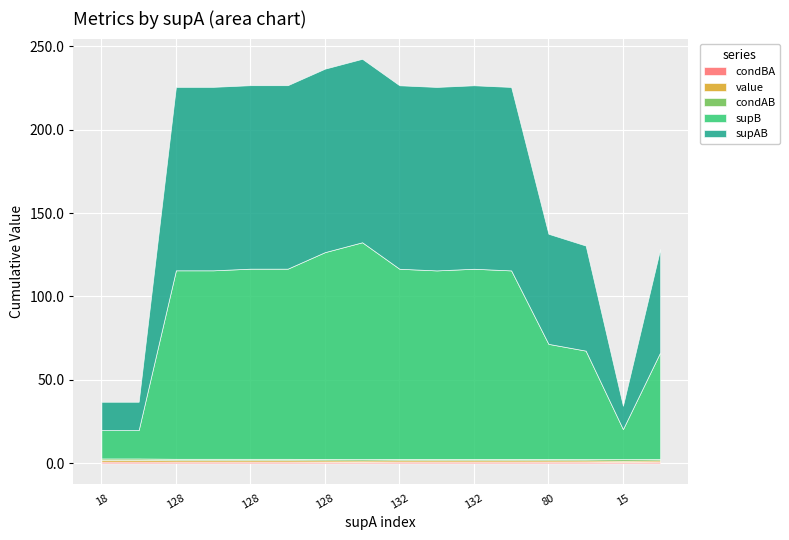

Which series has the largest range (max minus min)?

supB